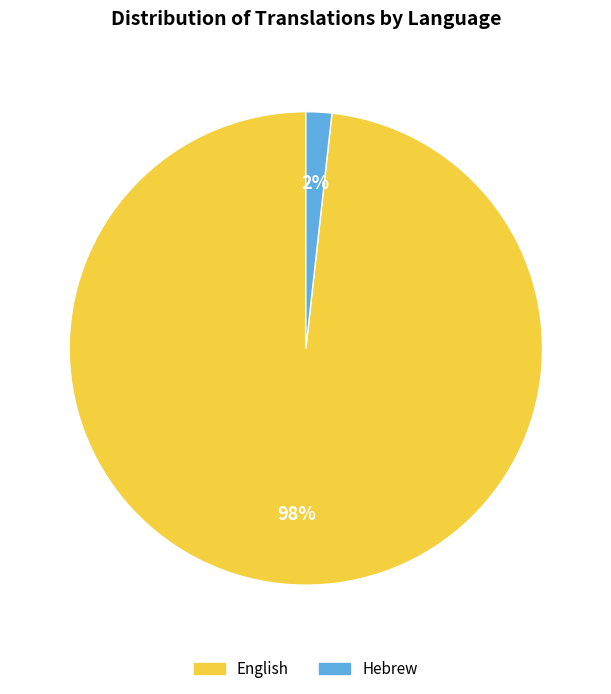

How many slices are in this pie chart?

2